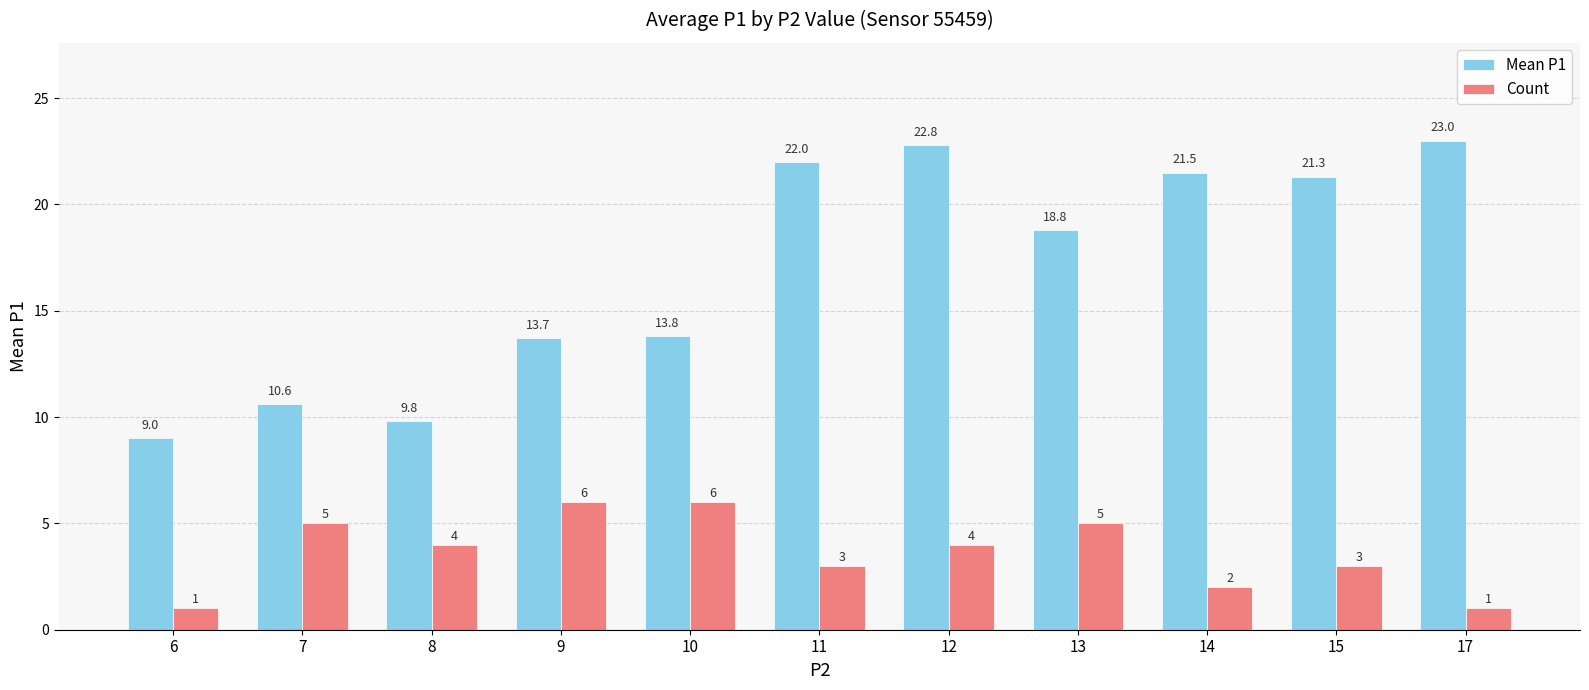

Read the Count value at 15.

3.0